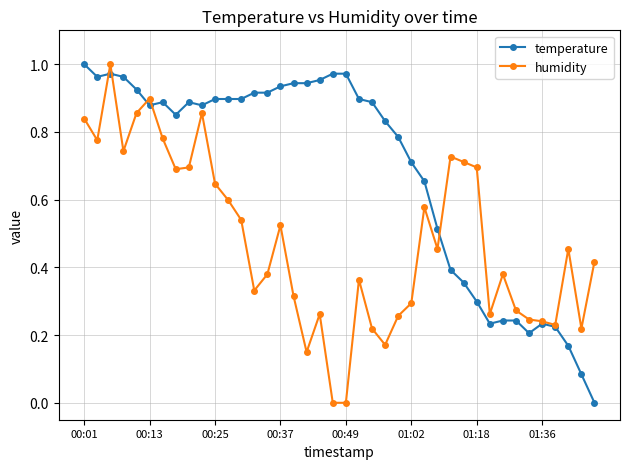

Rank the series by their average value, from lowest to highest.

humidity, temperature